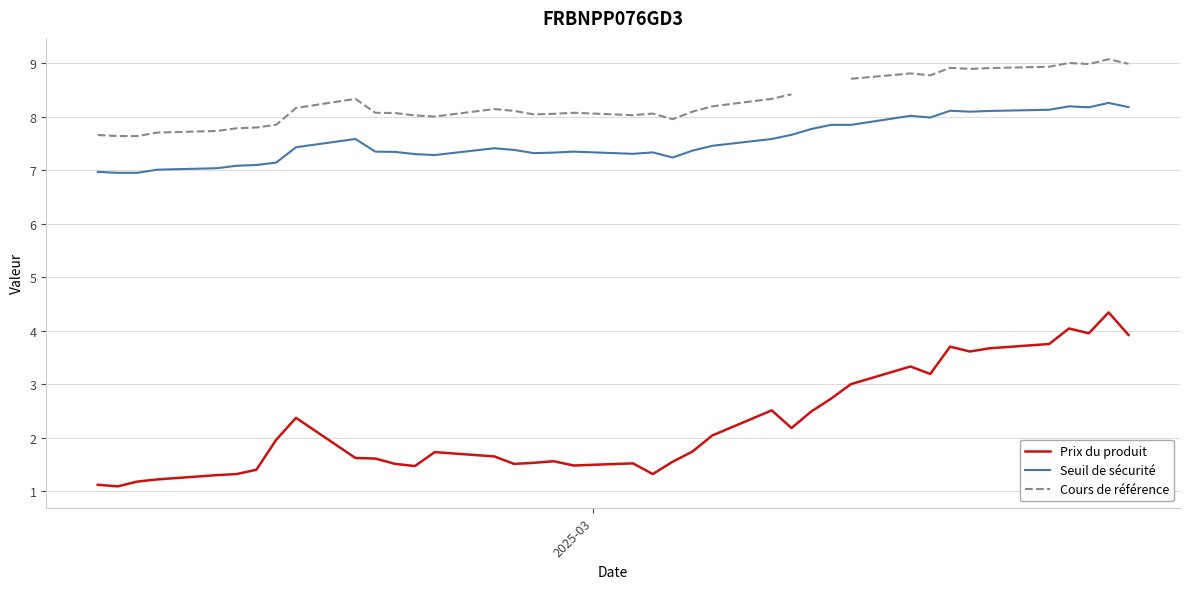

True or false: Seuil de sécurité and Prix du produit intersect in this chart.

False